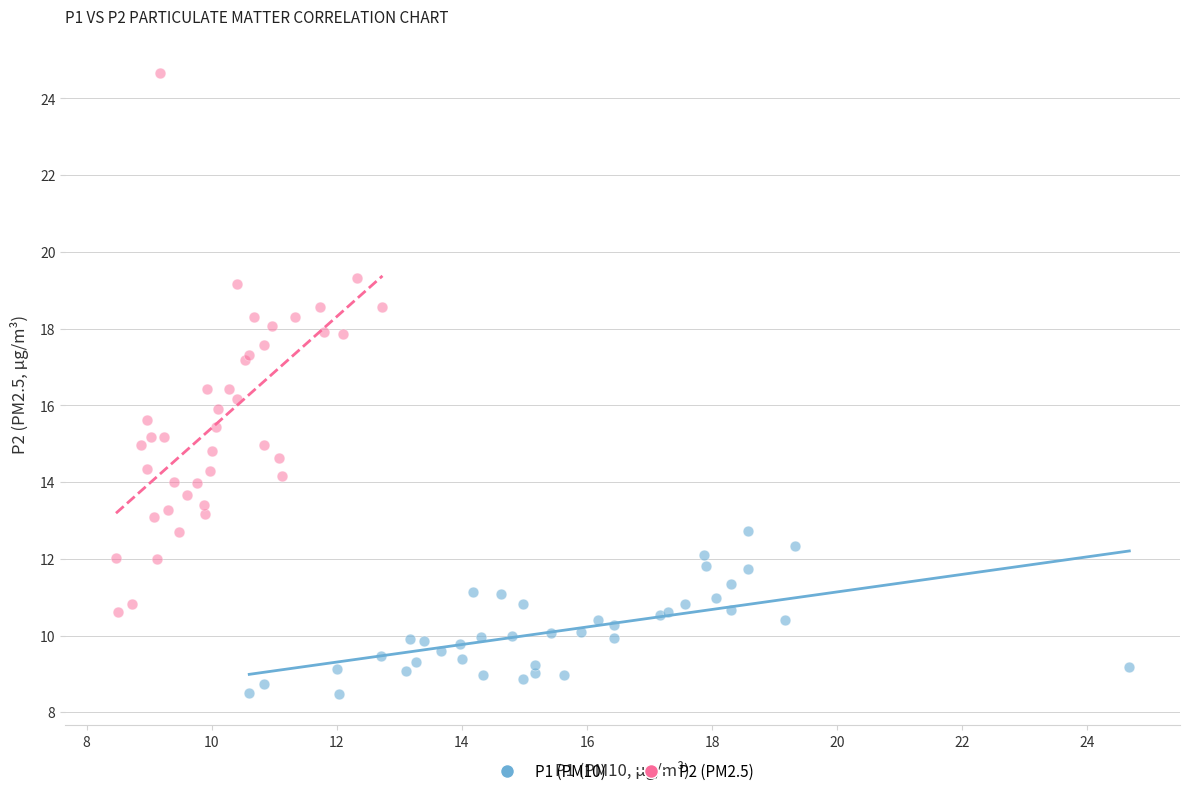

Which series contains the highest Y value?

P2 (PM2.5)